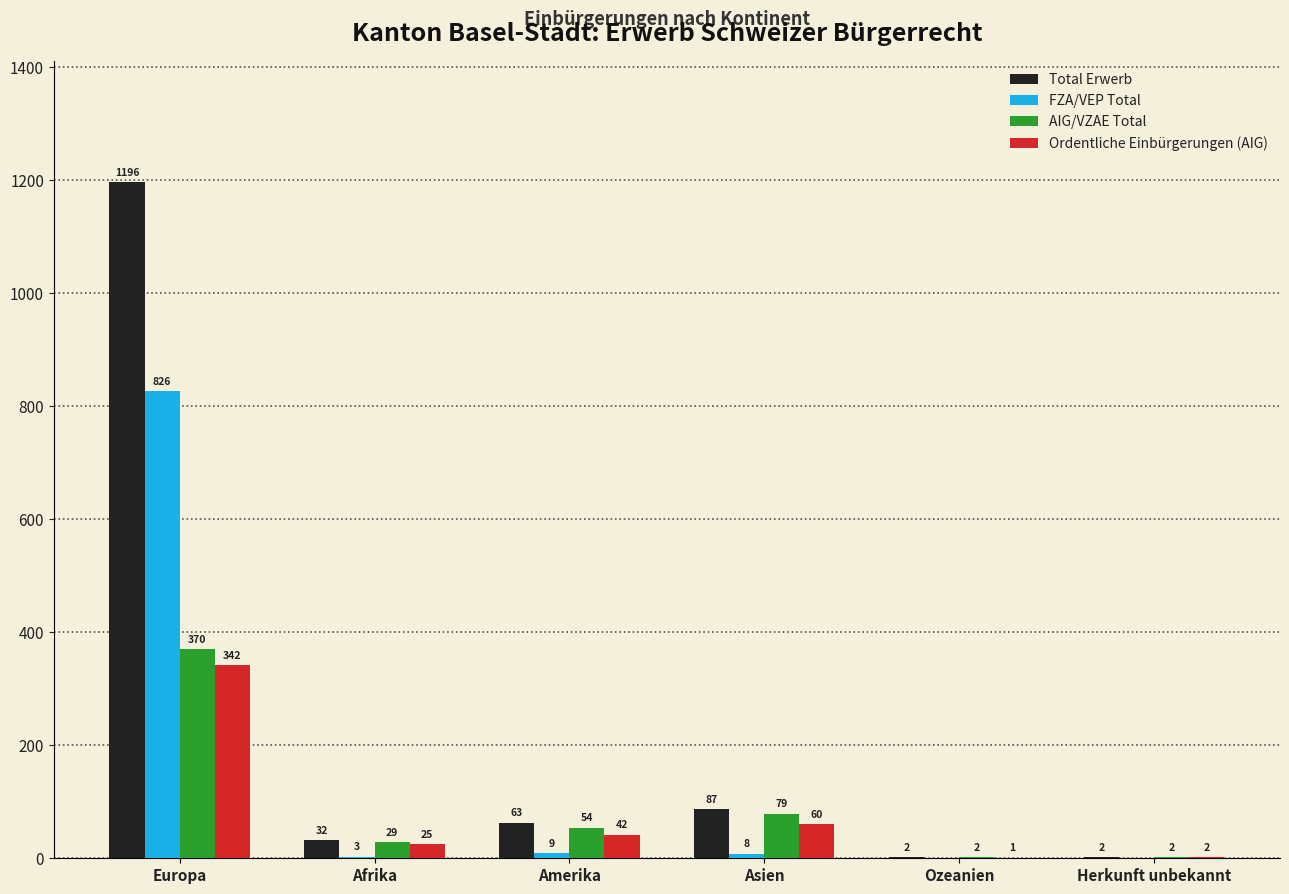

Count the number of data series in this chart.

4